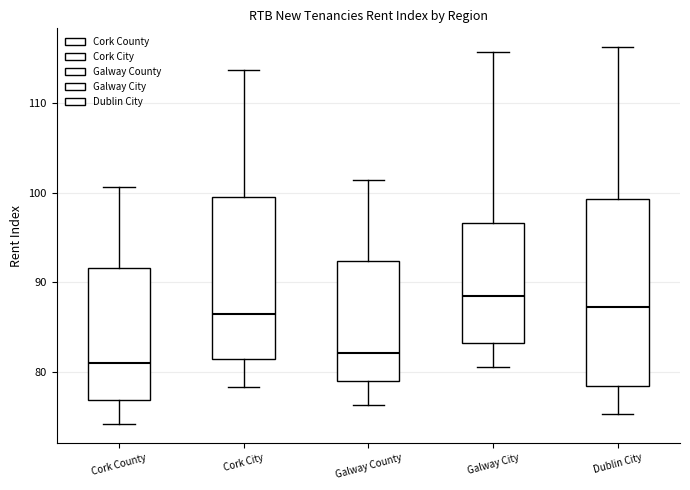

Reading left to right, read every box against the y-axis: the position of its median line, the range the box covers, and the ends of its whiskers. The values are not printed on the chart, so give them approximately, as read against the axis.

Cork County: median 81, box 77 to 92, whiskers 74 to 101
Cork City: median 87, box 81 to 100, whiskers 78 to 114
Galway County: median 82, box 79 to 92, whiskers 76 to 101
Galway City: median 89, box 83 to 97, whiskers 81 to 116
Dublin City: median 87, box 79 to 99, whiskers 75 to 116